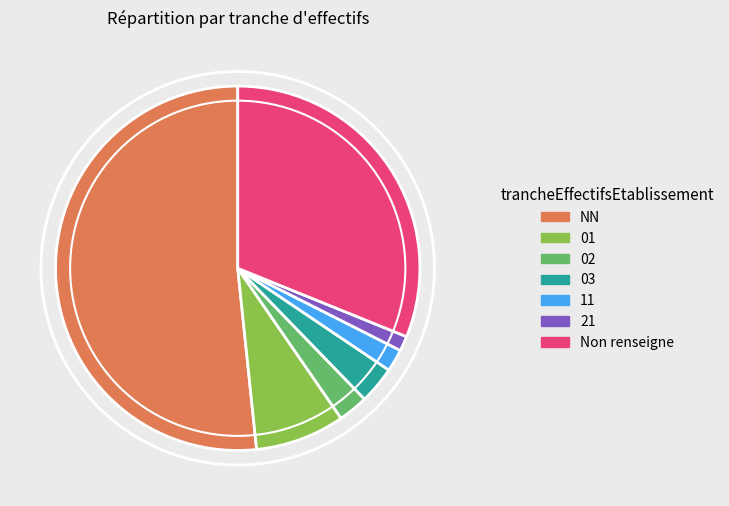

How many slices are in this pie chart?

7